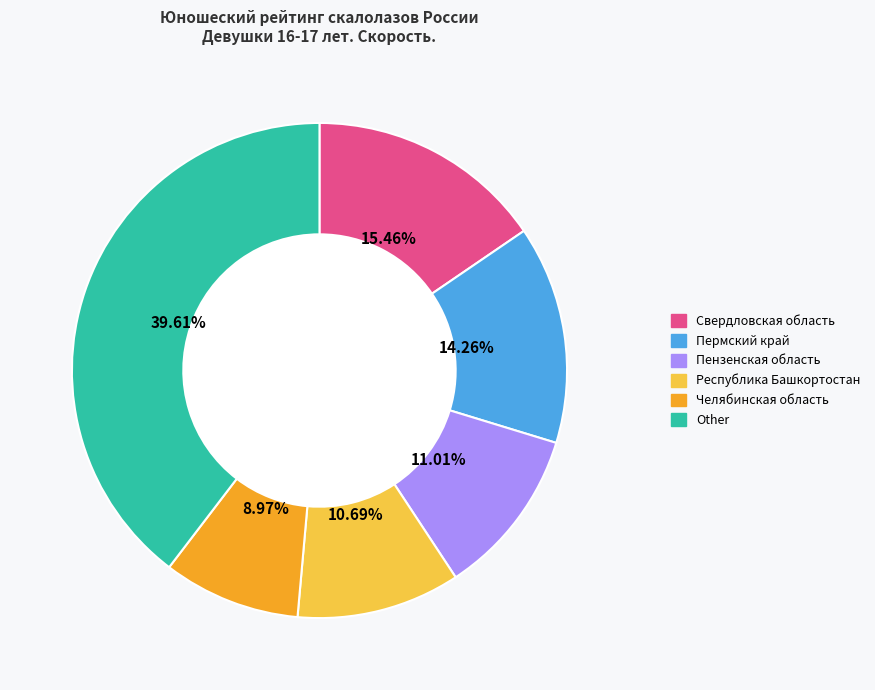

Is there a majority slice in this chart?

No